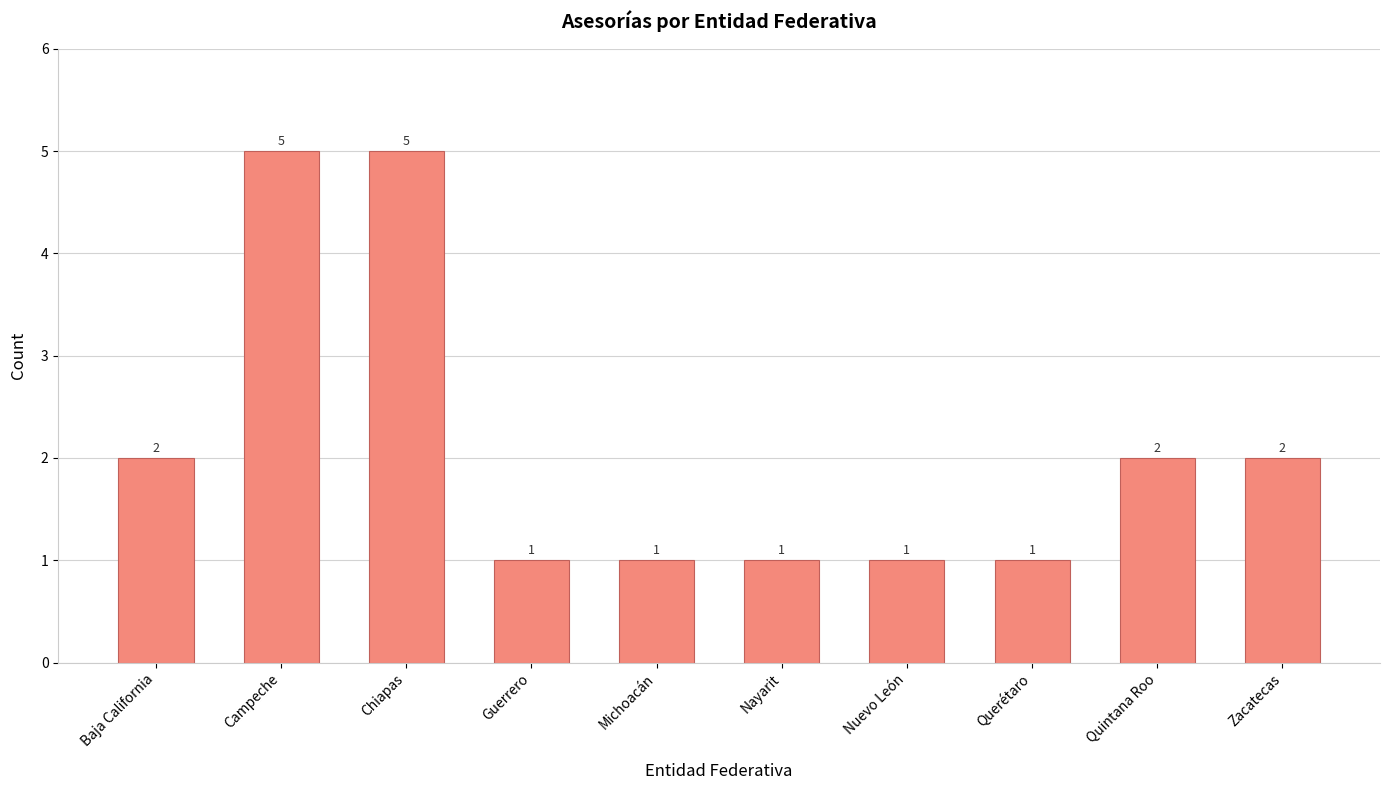

Does the chart contain any negative values?

No